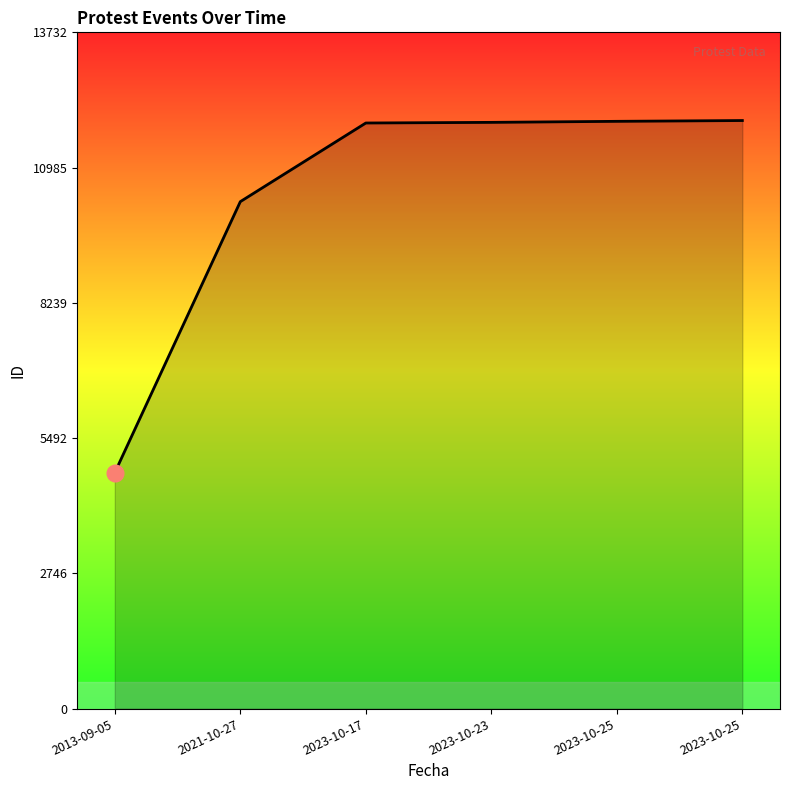

Reading left to right, extract all data points from this chart.

2013-09-05=4792	2021-10-27=10294	2023-10-17=11891	2023-10-23=11904	2023-10-25=11925	2023-10-25=11941